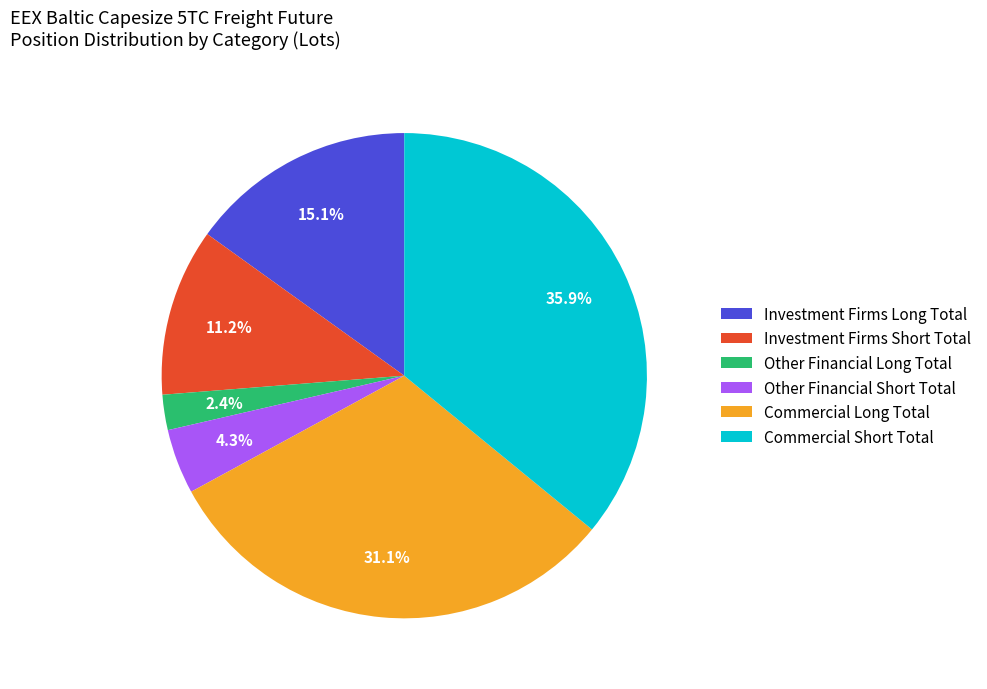

To the nearest percent, what percentage of the pie is Investment Firms Short Total?

11%